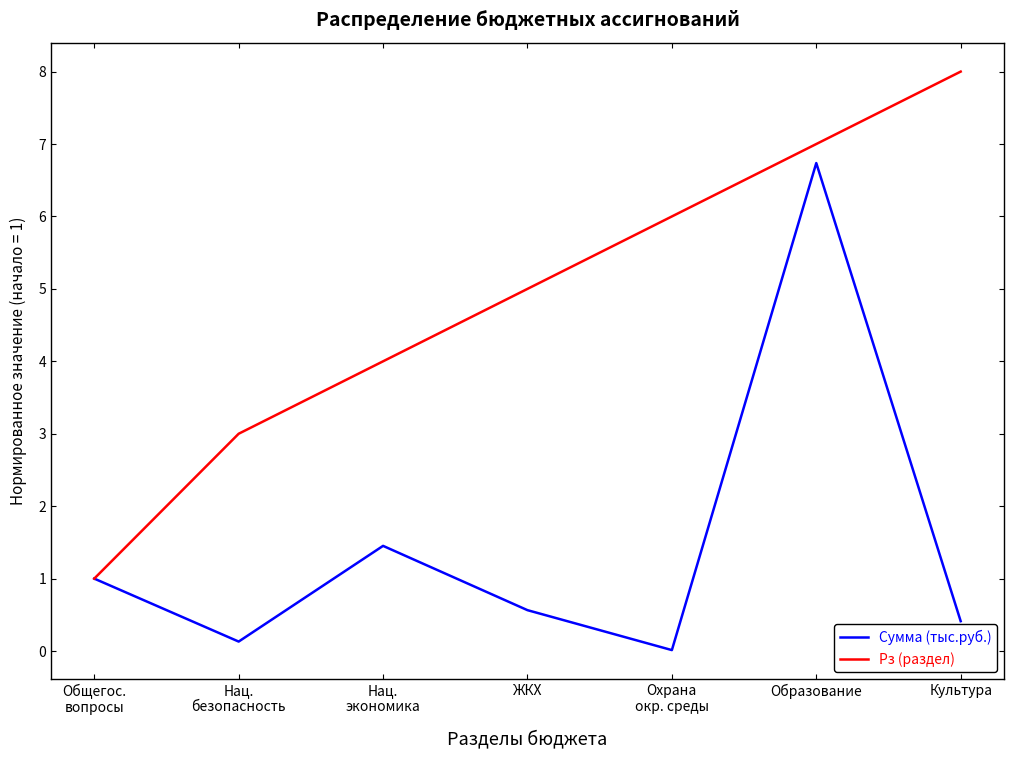

What position from the left is Образование?

6